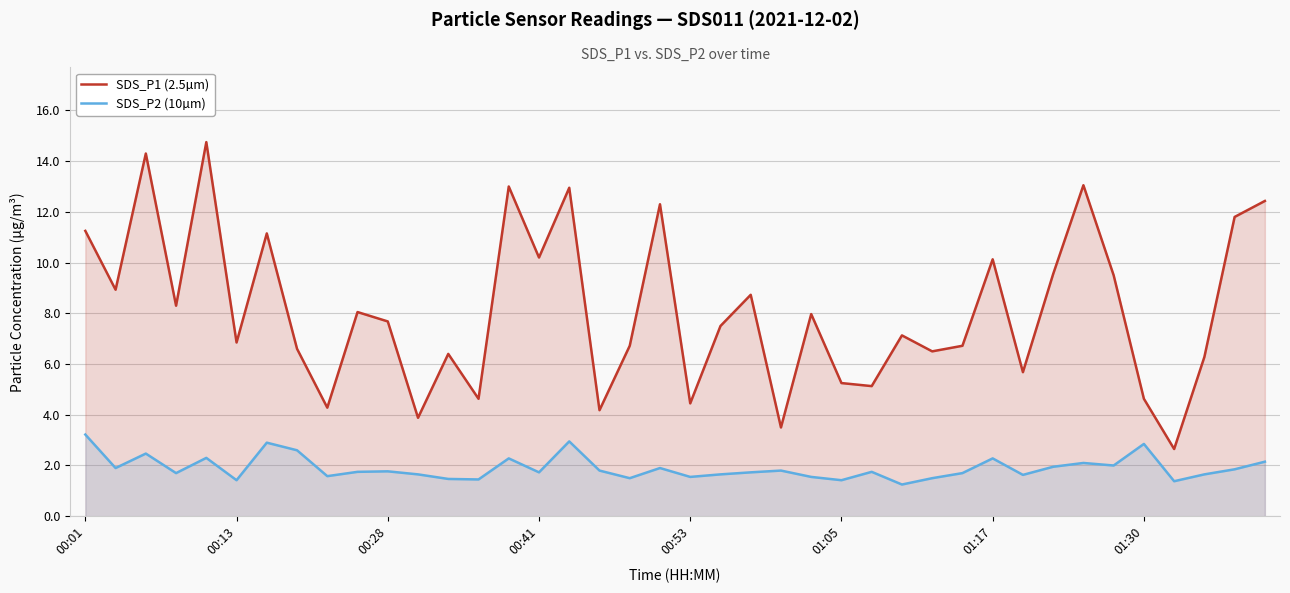

Where does the SDS_P1 (2.5µm) series first go above 7?

00:01